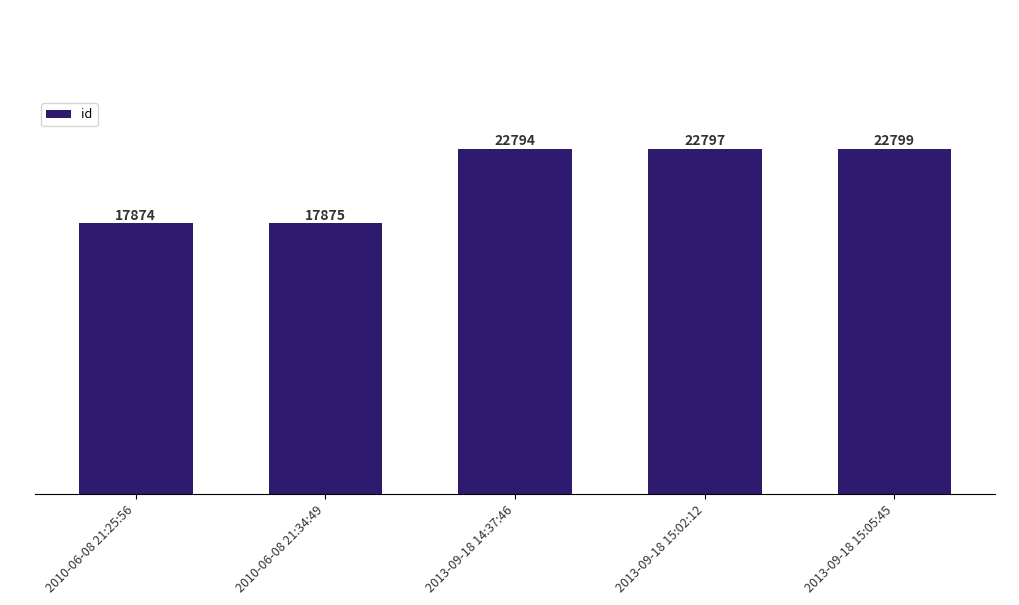

What is the ratio of the value at 2013-09-18 15:05:45 to the value at 2013-09-18 14:37:46?

1.0